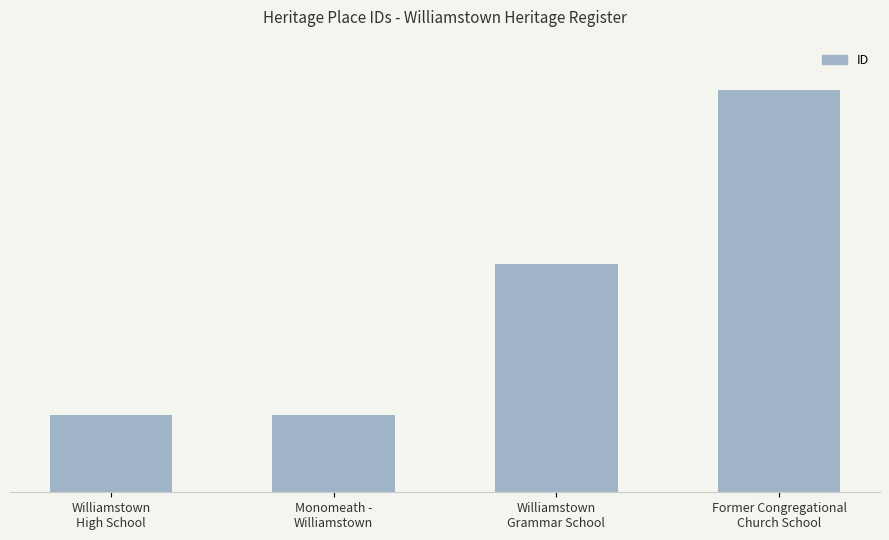

The chart shows a value of 37051 at Williamstown
High School. True or false?

False